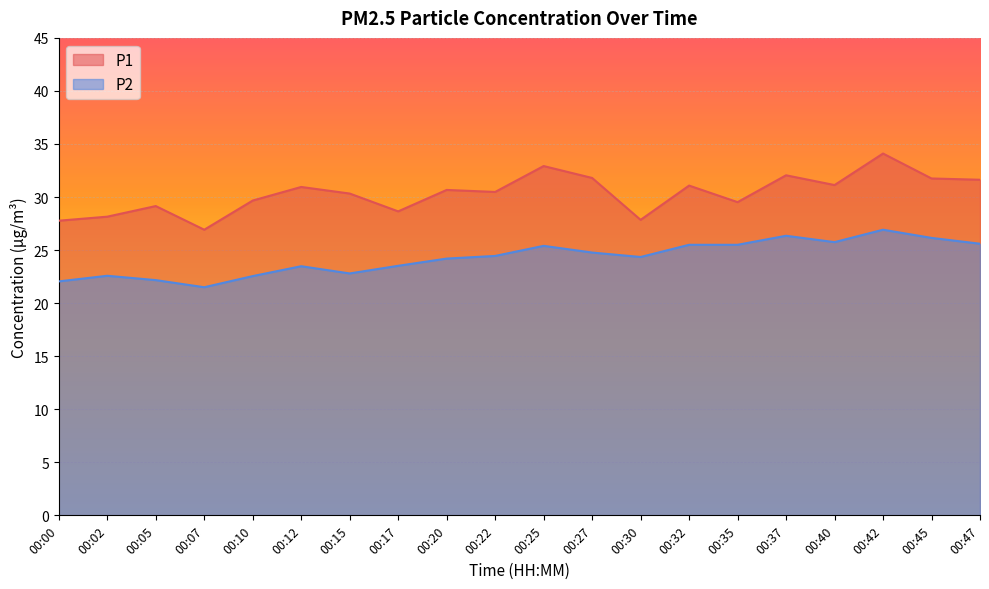

At which label is P2 closest to 24?

00:20